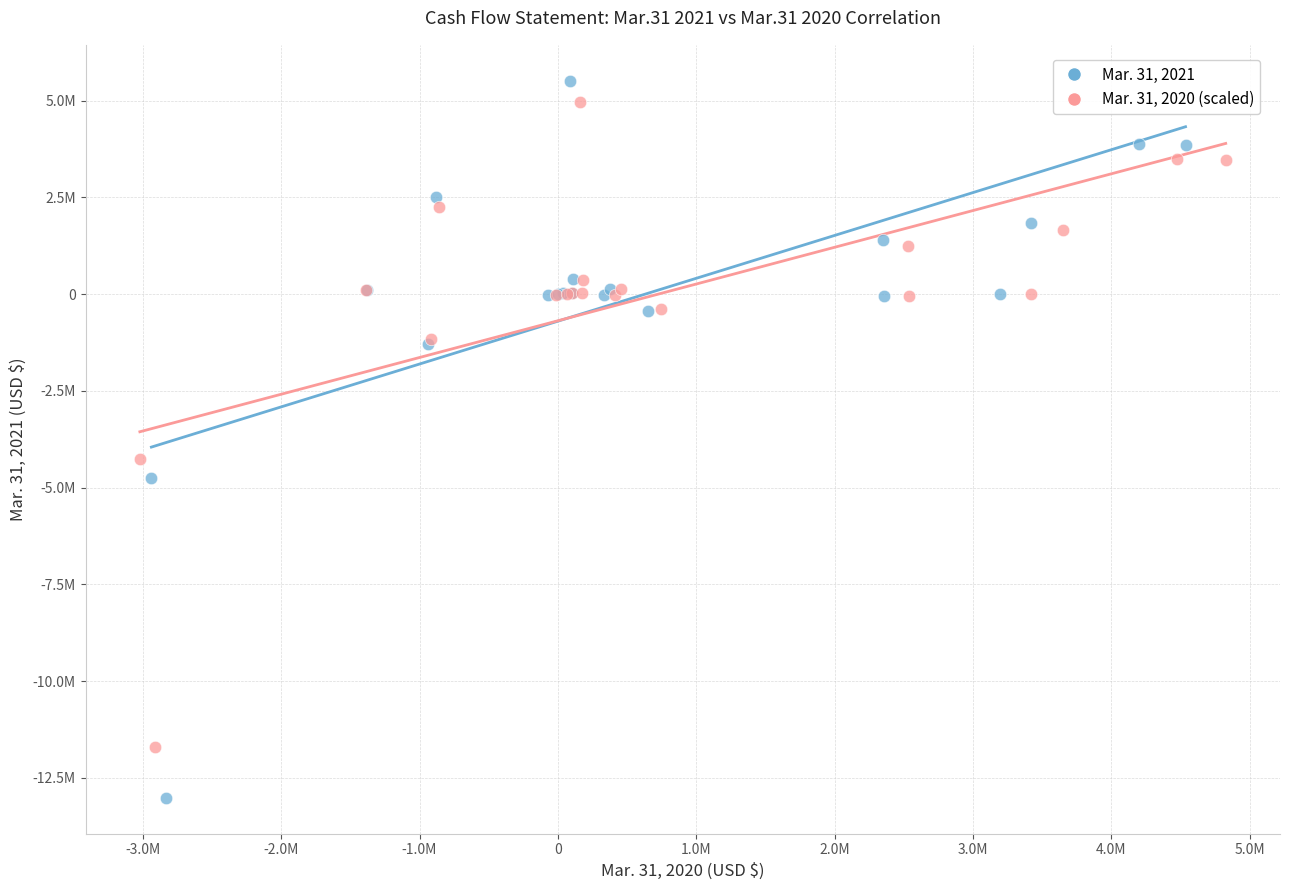

What are all the series names shown in the legend?

Mar. 31, 2021, Mar. 31, 2020 (scaled)